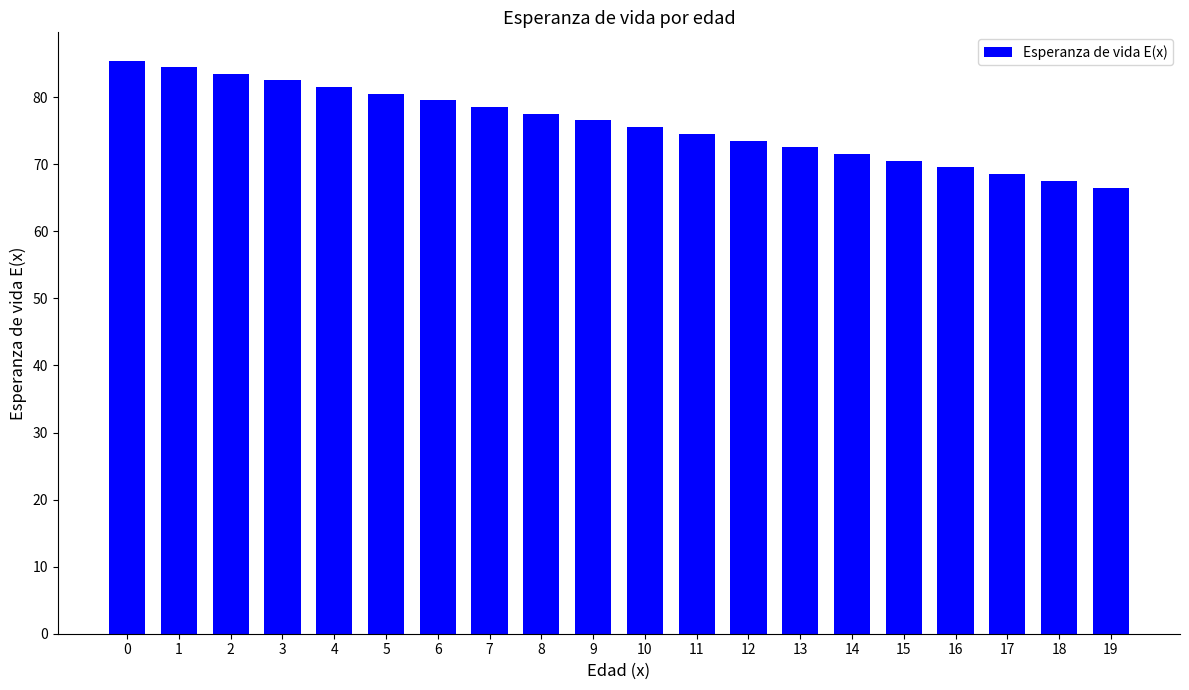

How many data points does each series have?

20